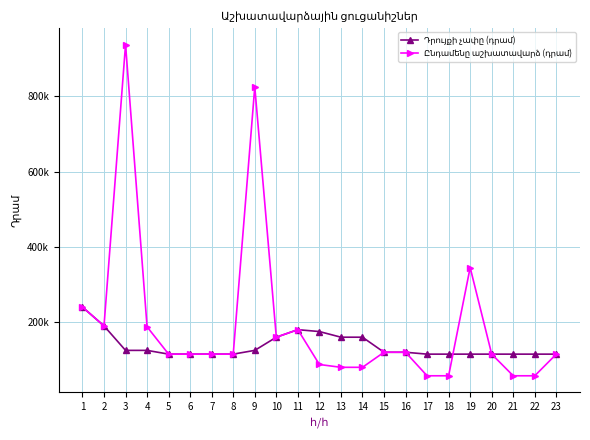

Does the chart have visible grid lines?

Yes